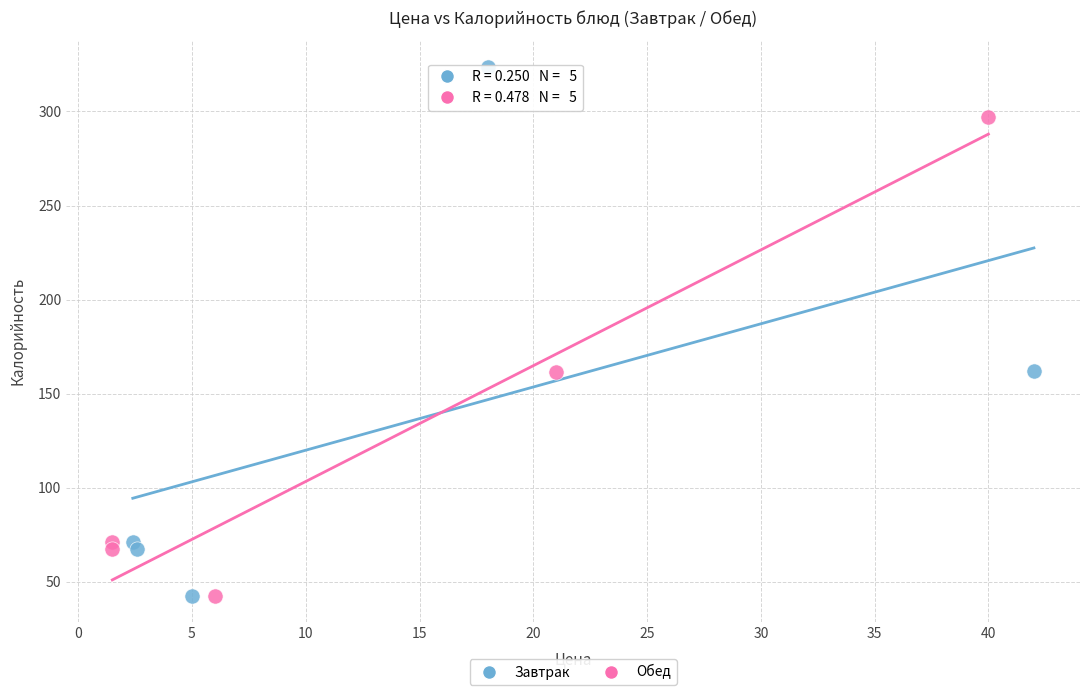

Which series has the largest Y range (max minus min)?

Завтрак